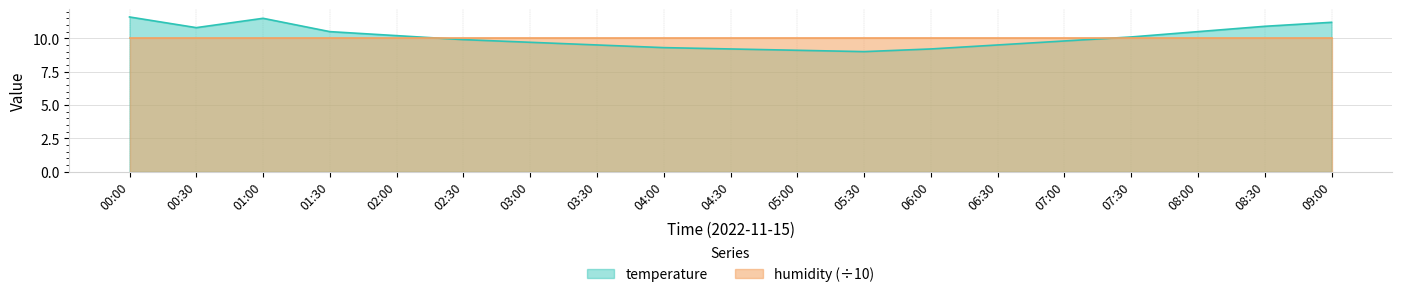

How many distinct data groups are displayed?

2